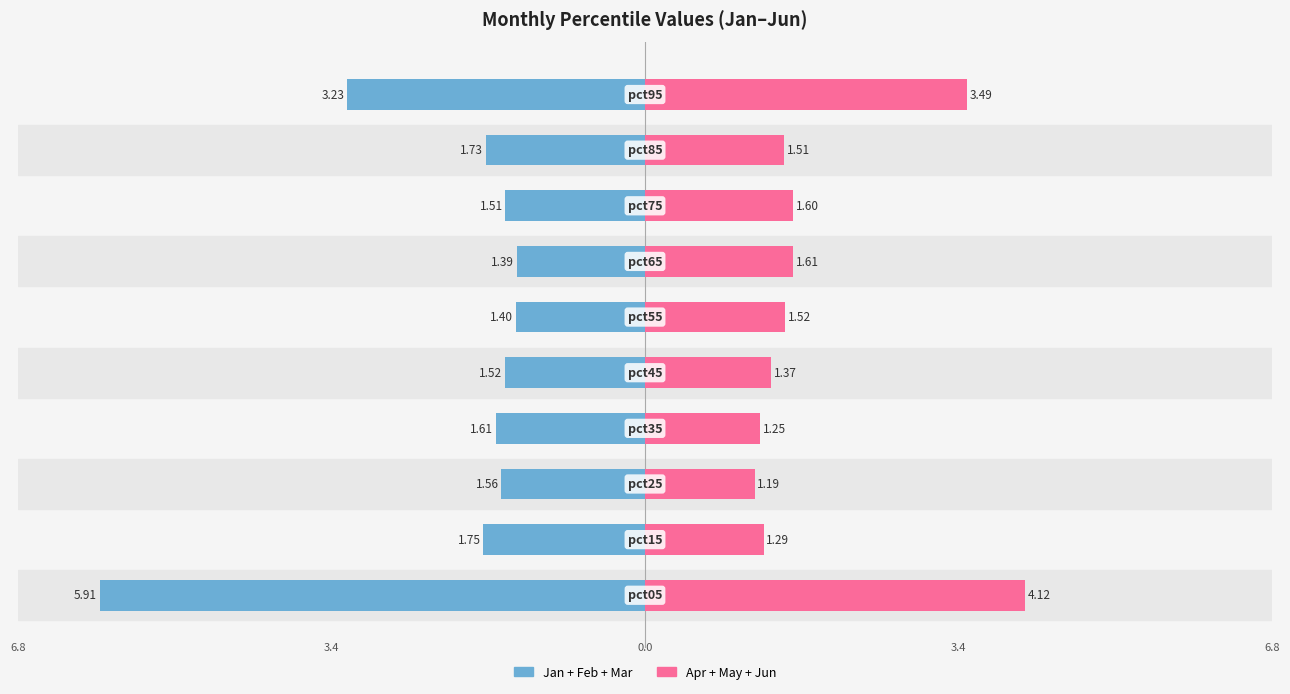

Reading left to right, what are all the values shown in this chart?

Jan+Feb+Mar: 0=-5.9	1=-1.8	2=-1.6	3=-1.6	4=-1.5	5=-1.4	6=-1.4	7=-1.5	8=-1.7	9=-3.2
Apr+May+Jun: 0=4.1	1=1.3	2=1.2	3=1.3	4=1.4	5=1.5	6=1.6	7=1.6	8=1.5	9=3.5